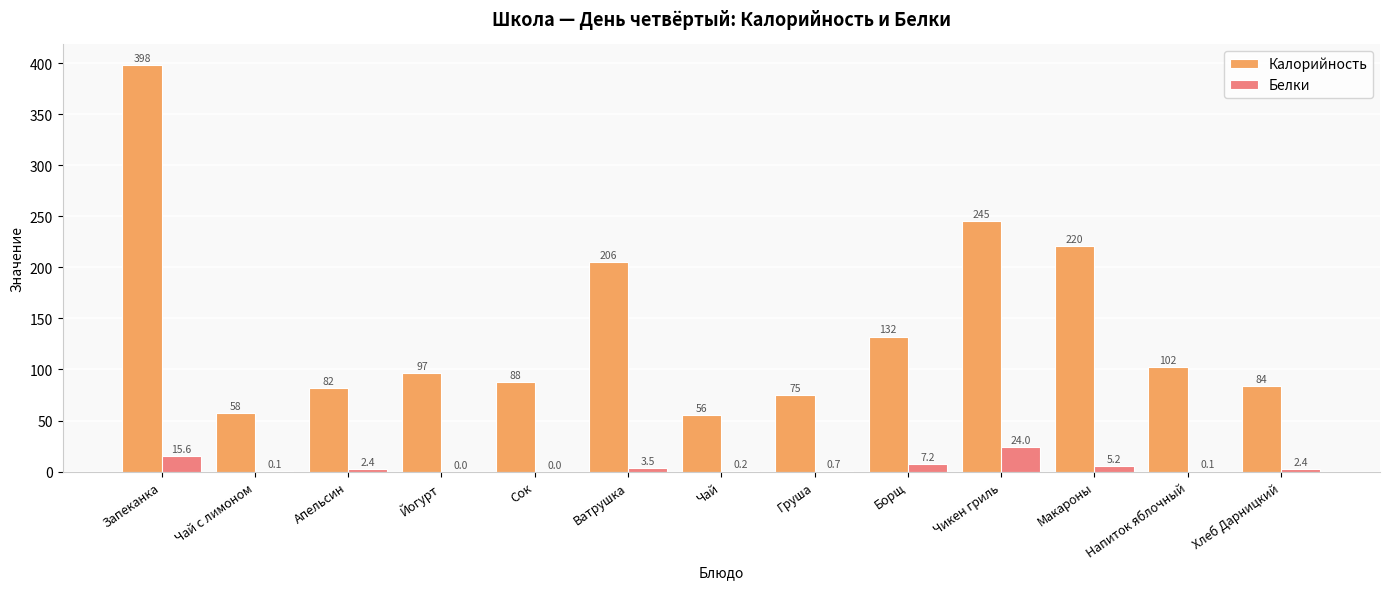

The Калорийность series shows 38.7 at Чай. True or false?

False